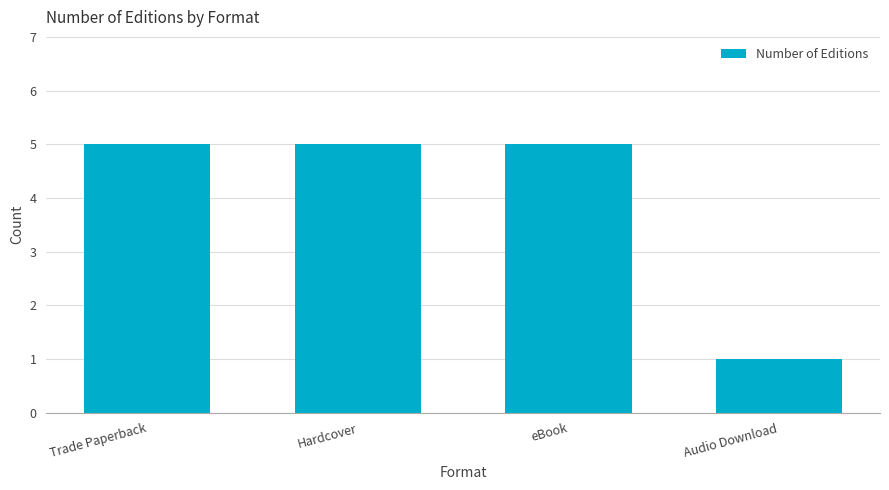

Which category has the lowest value across all series?

Audio Download